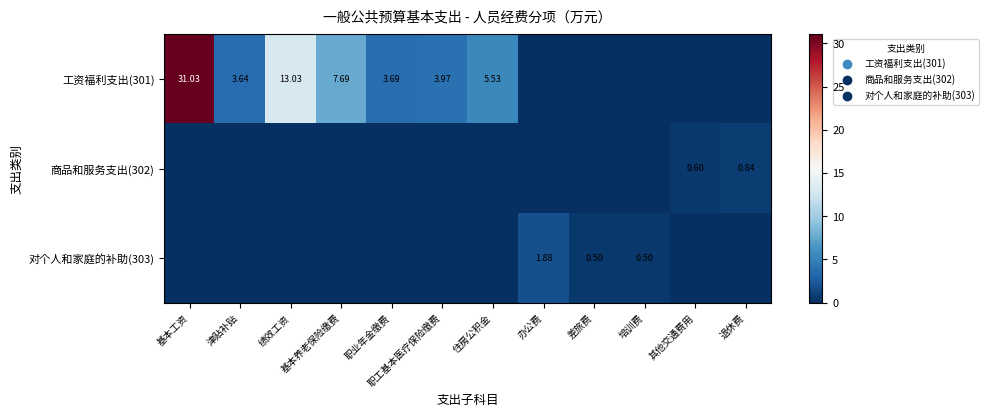

What is the difference between the highest and lowest values at 基本养老保险缴费?

7.7